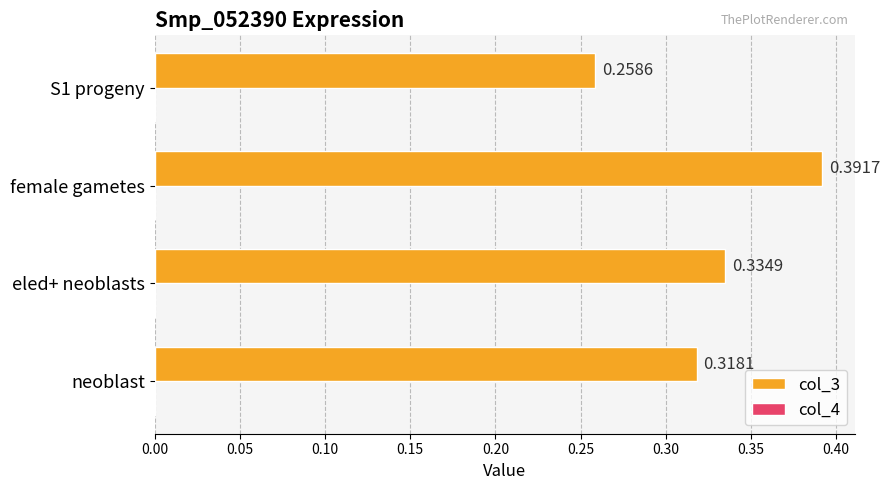

Which series has the largest total across all categories?

col_3